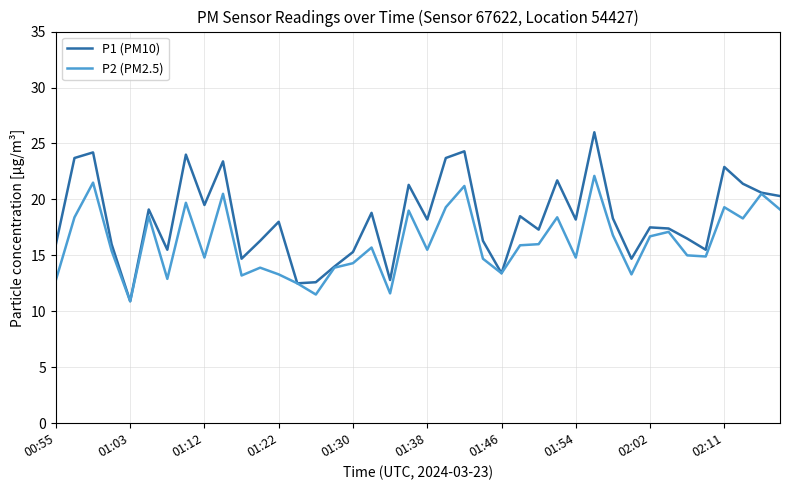

Which series has the largest total across all categories?

P1 (PM10)